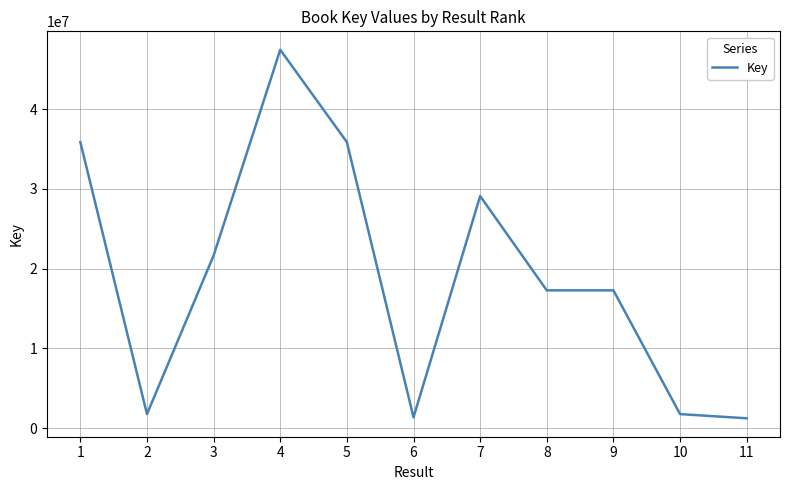

What is the difference between the maximum and minimum values?

46190808